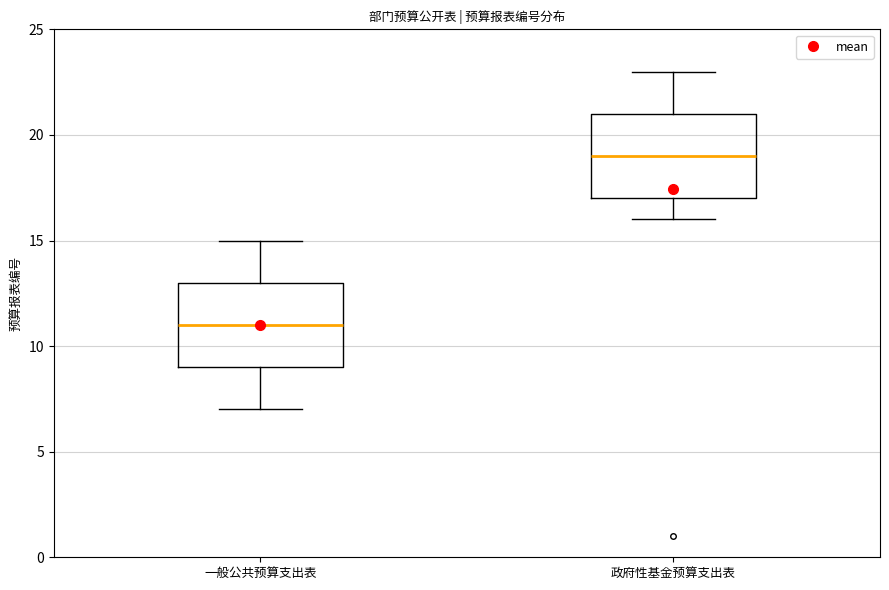

Which box's median line is the highest?

政府性基金预算支出表